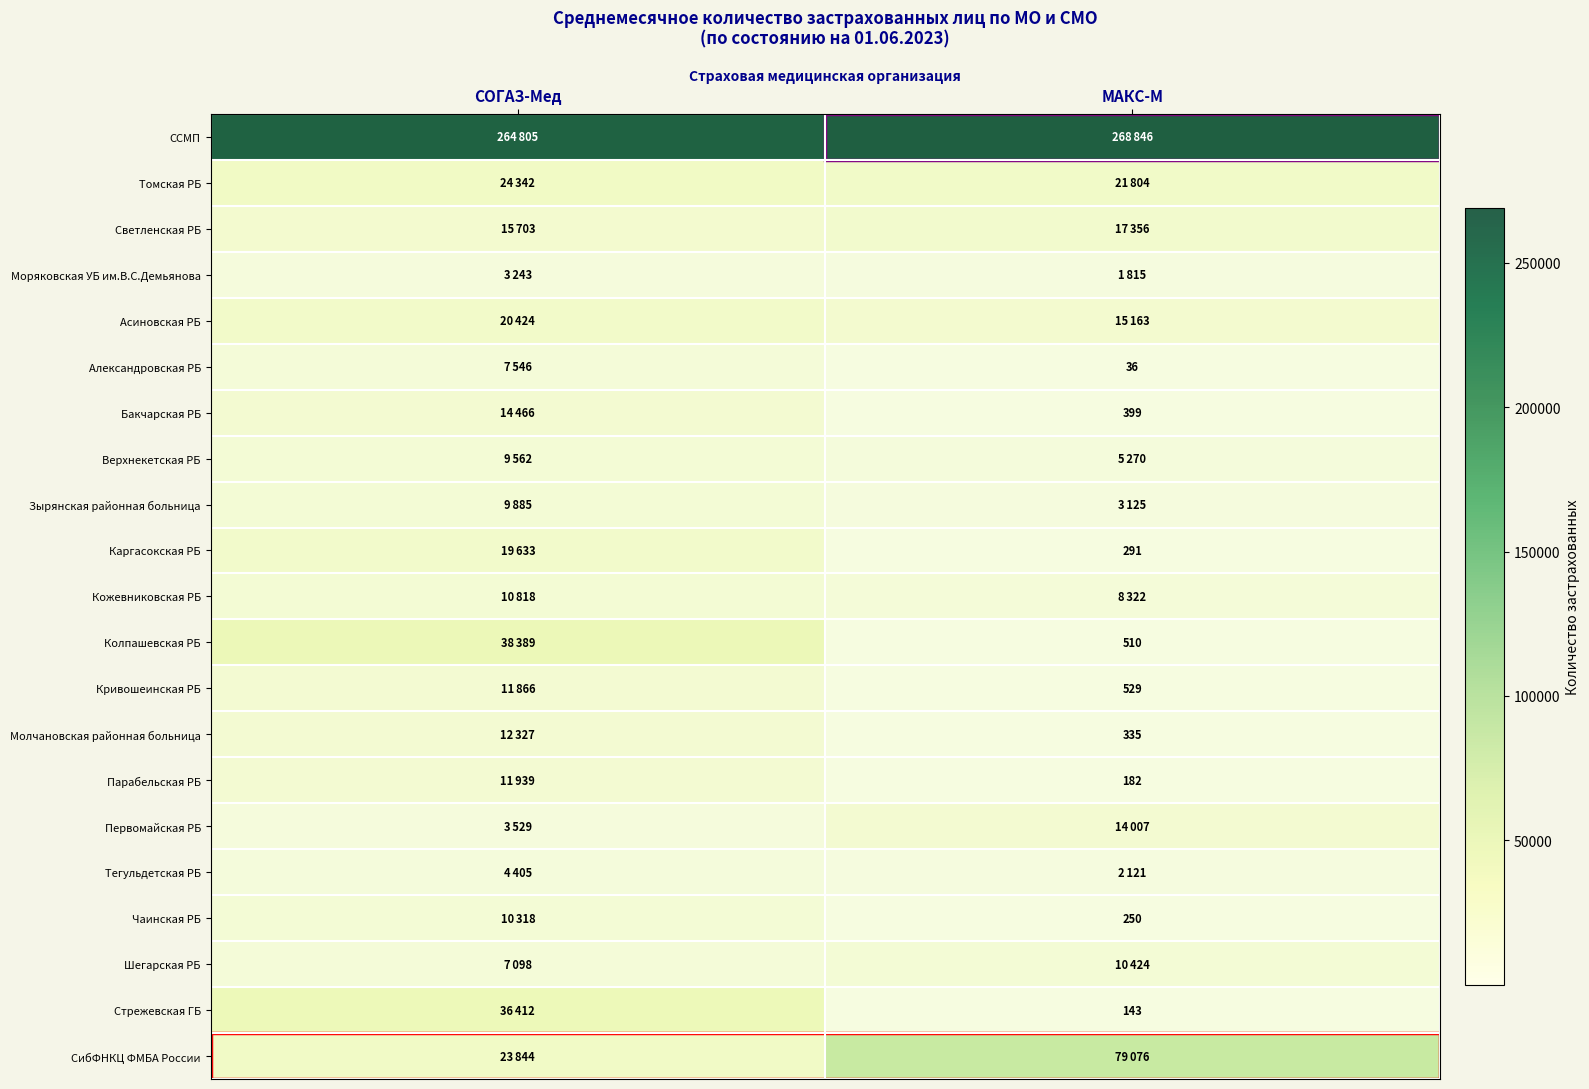

The value of Стрежевская ГБ at МАКС-М is 143. True or false?

True